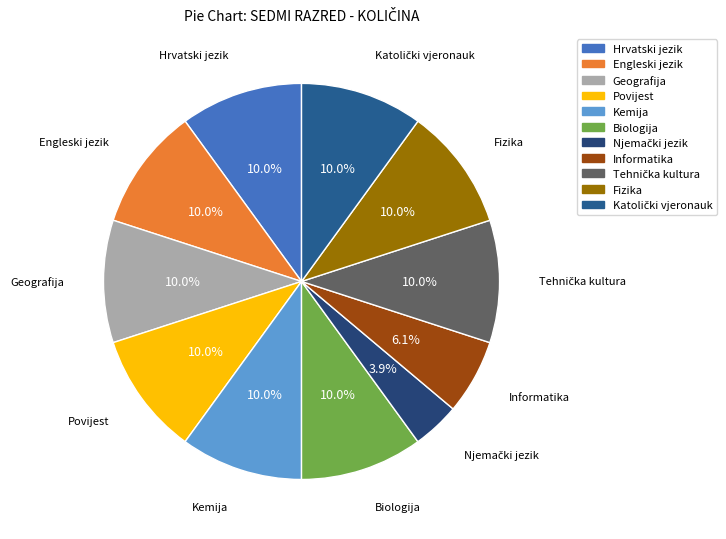

The Povijest slice represents 1% of the pie. True or false?

False